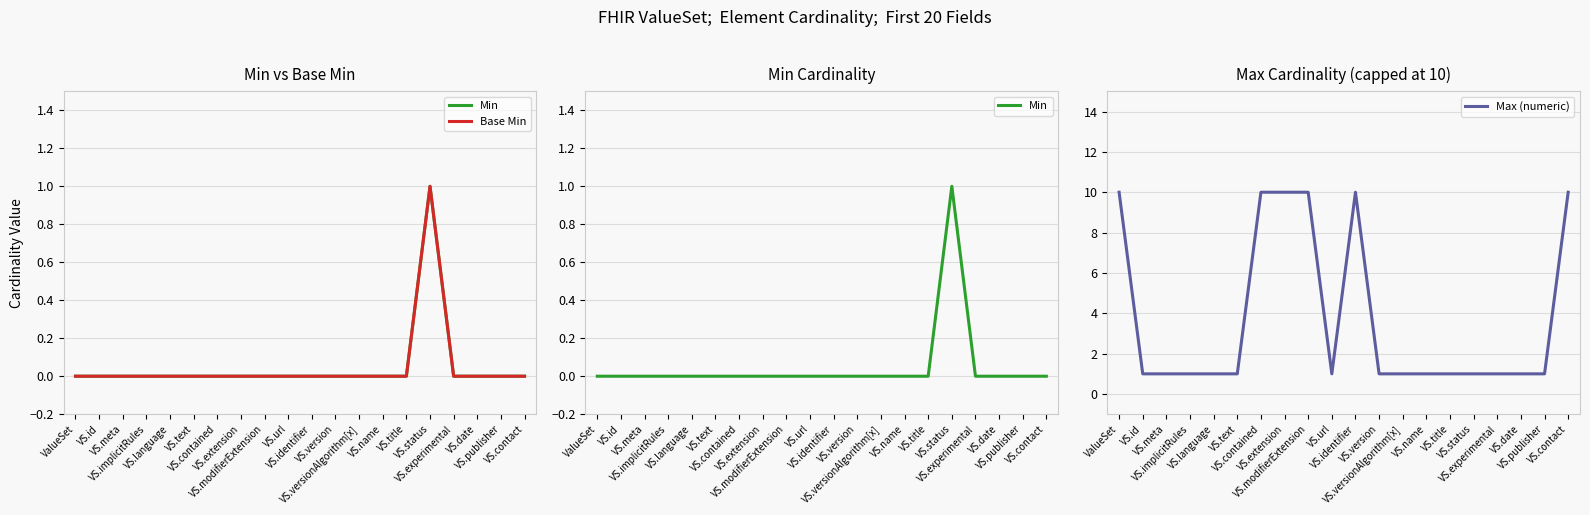

True or false: Base Min and Min intersect in this chart.

False